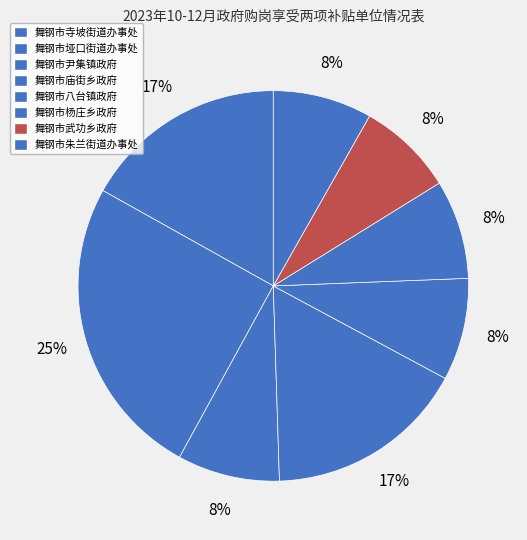

Rank the categories by value from highest to lowest.

舞钢市垭口街道办事处, 舞钢市寺坡街道办事处, 舞钢市庙街乡政府, 舞钢市尹集镇政府, 舞钢市八台镇政府, 舞钢市杨庄乡政府, 舞钢市朱兰街道办事处, 舞钢市武功乡政府